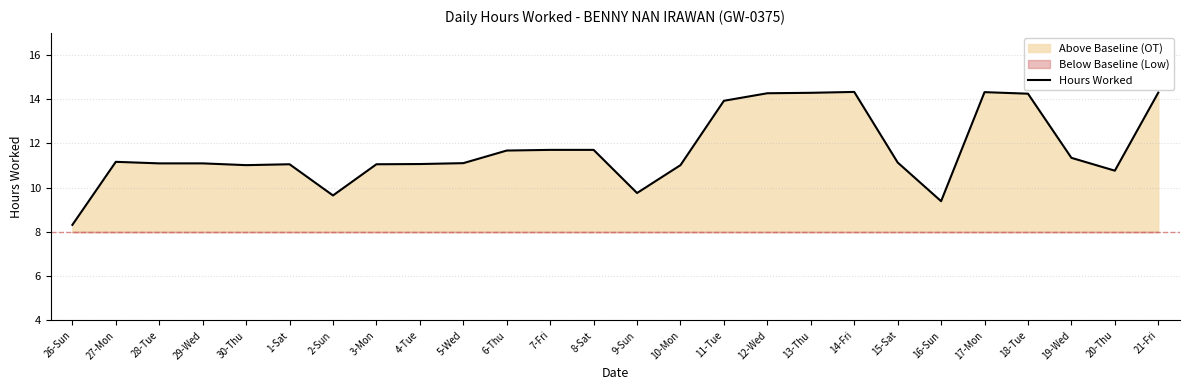

What is the sum of all values?

304.9